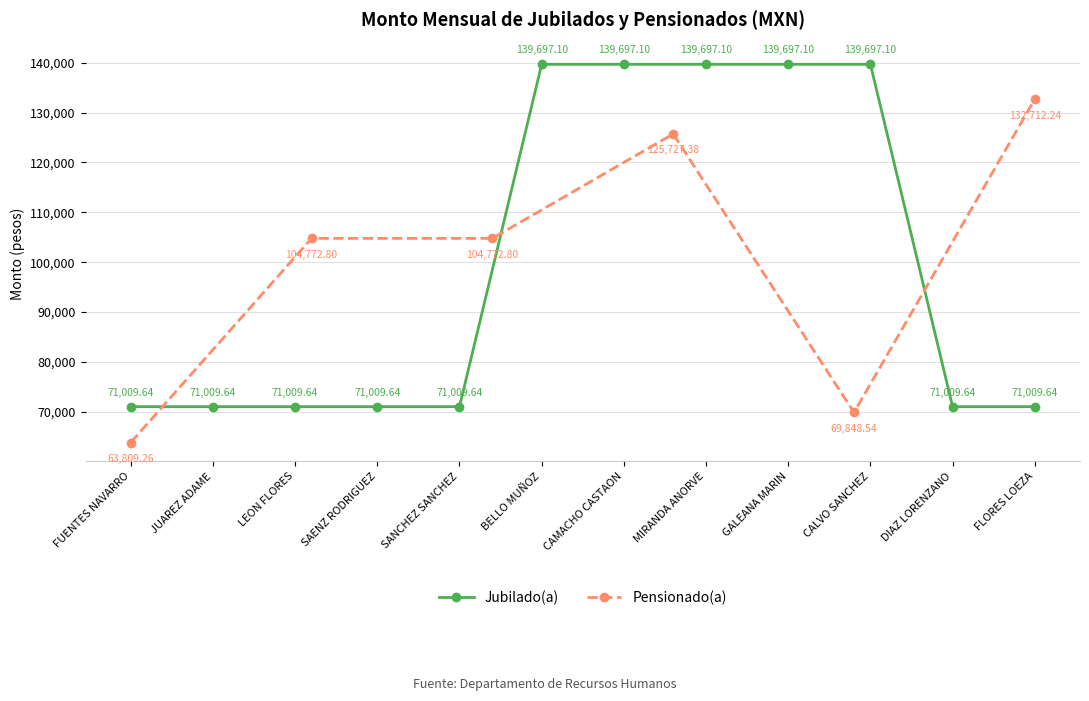

How many interior local valleys (lower than both neighbors) does the data have?

1